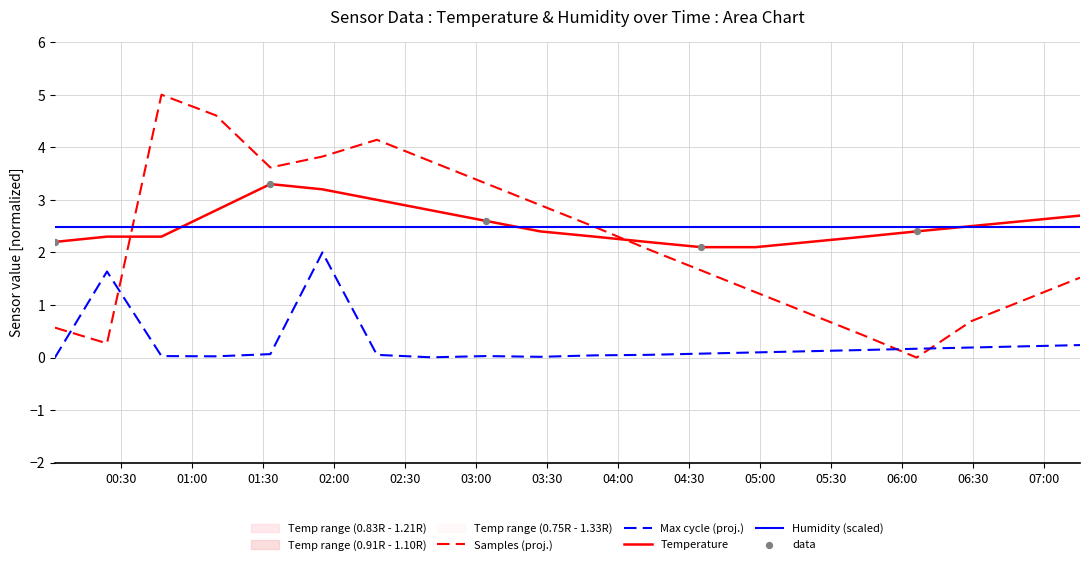

At how many categories does at least one series exceed 2?

20